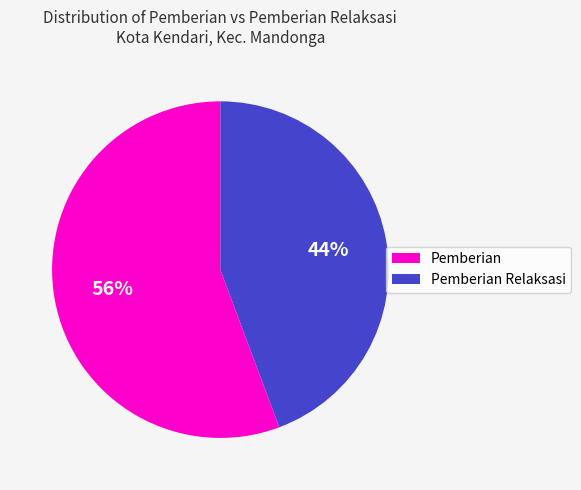

Does any single category account for the majority?

Yes